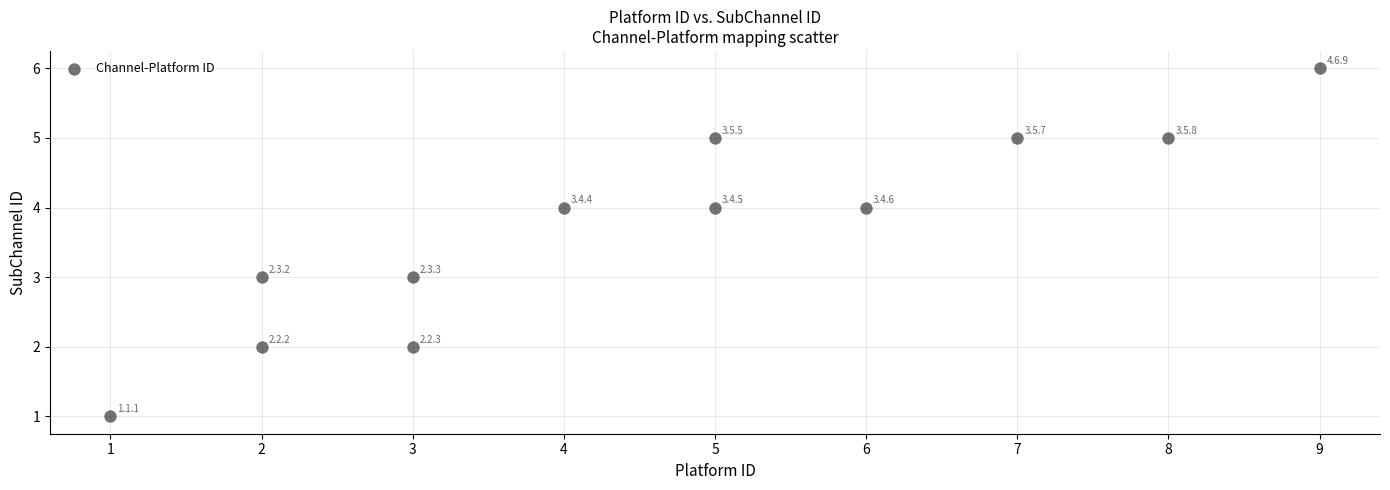

What is the average Y value?

4